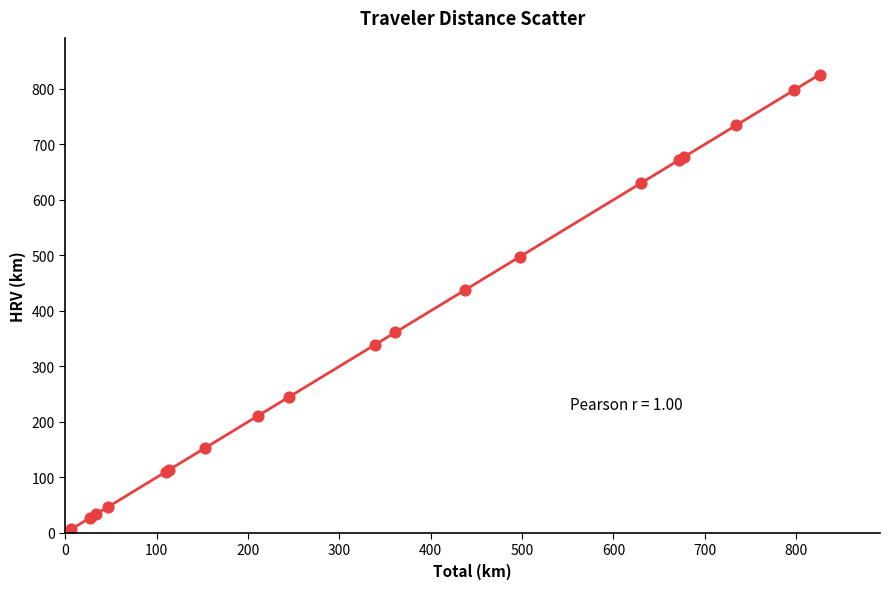

What Y value in the scatter plot is closest to 416?

437.4